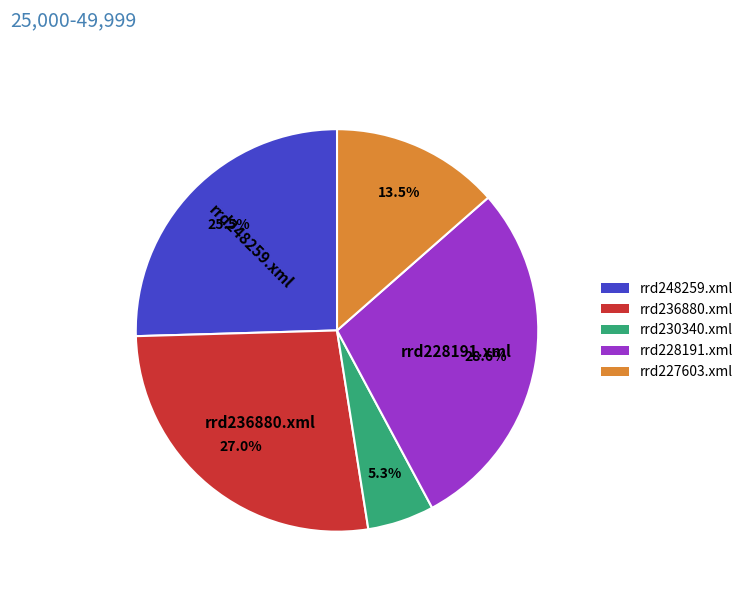

Is the sum of rrd236880.xml and rrd227603.xml greater than half?

No